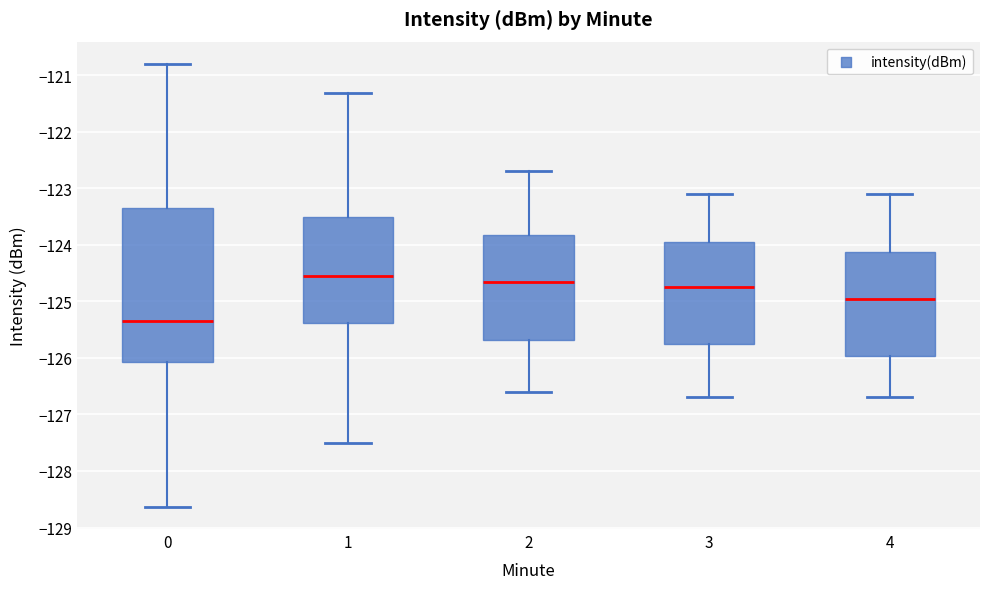

Which box has the highest median line?

1